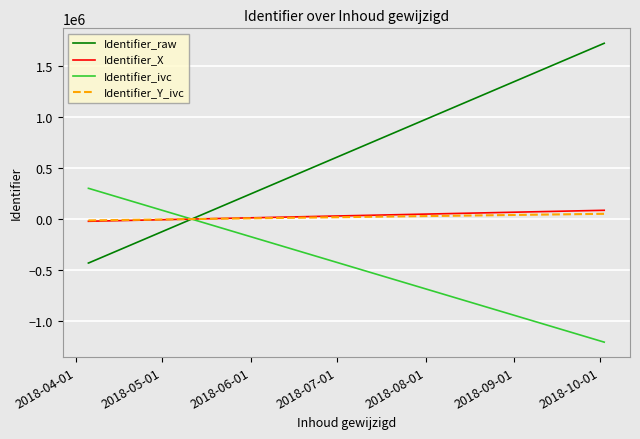

How many intersections are there between Identifier_X and Identifier_ivc?

1